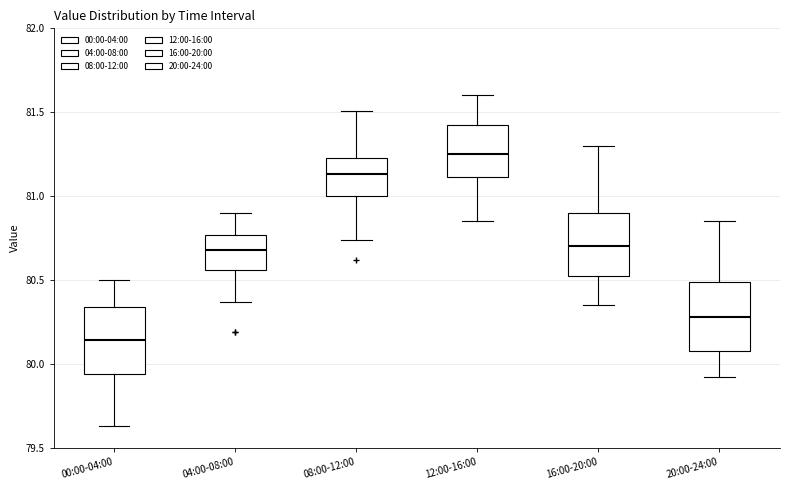

Reading left to right, read every box against the y-axis: the position of its median line, the range the box covers, and the ends of its whiskers. The values are not printed on the chart, so give them approximately, as read against the axis.

00:00-04:00: median 80.15, box 79.95 to 80.35, whiskers 79.65 to 80.50
04:00-08:00: median 80.70, box 80.55 to 80.75, whiskers 80.35 to 80.90
08:00-12:00: median 81.15, box 81.00 to 81.25, whiskers 80.75 to 81.50
12:00-16:00: median 81.25, box 81.10 to 81.45, whiskers 80.85 to 81.60
16:00-20:00: median 80.70, box 80.55 to 80.90, whiskers 80.35 to 81.30
20:00-24:00: median 80.30, box 80.10 to 80.50, whiskers 79.90 to 80.85